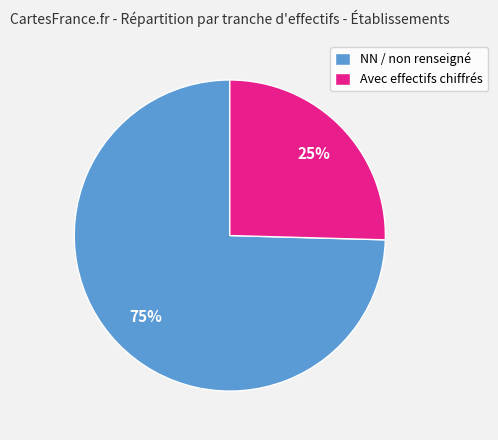

Is the sum of Avec effectifs chiffrés and NN / non renseigné greater than half?

Yes